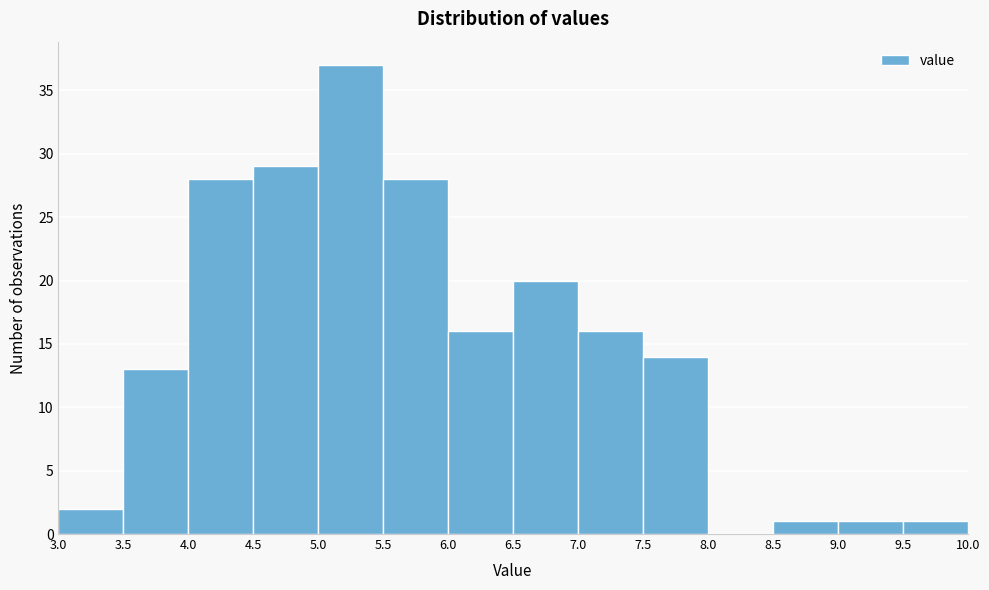

Which range on the x-axis has the tallest bar?

5.0 to 5.5